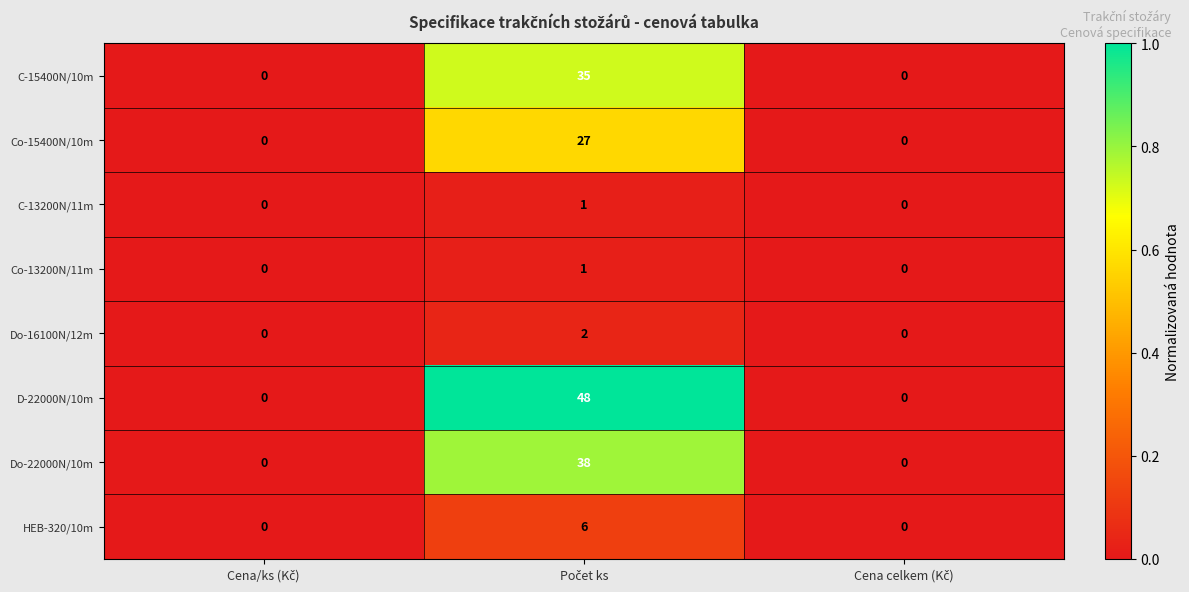

Which series has the widest spread of values?

D-22000N/10m